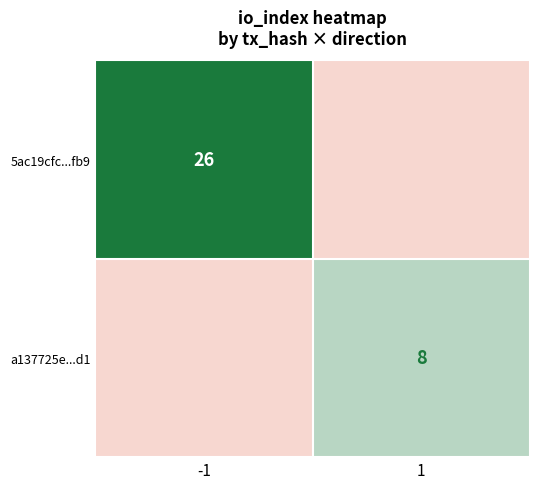

Which label corresponds to the largest value in the chart?

-1